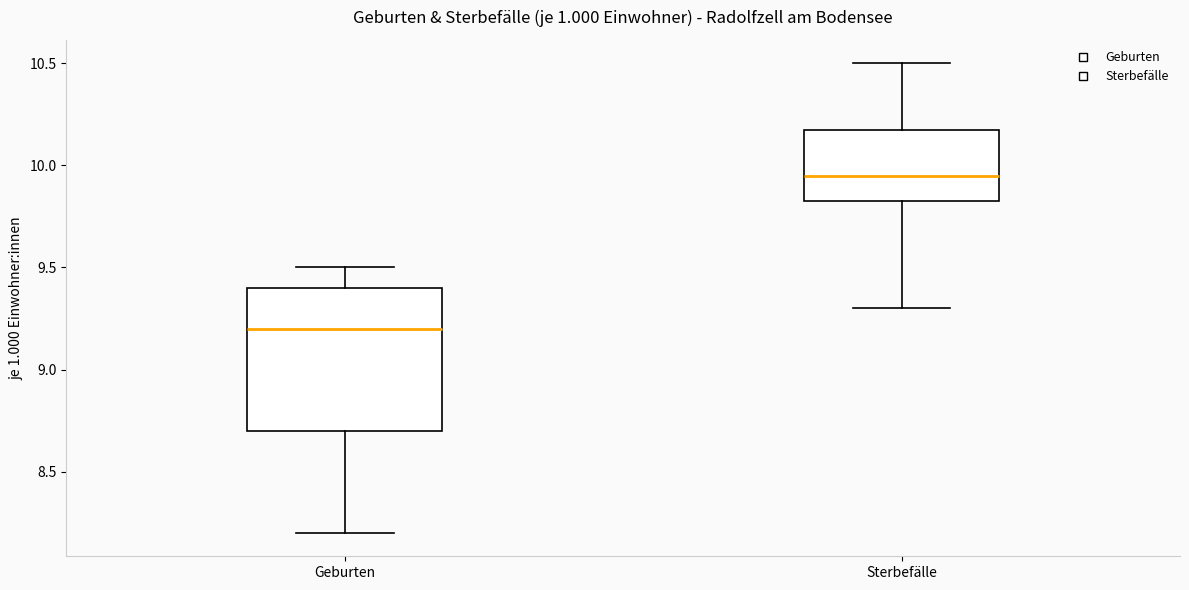

Which box has the highest median line?

Sterbefälle